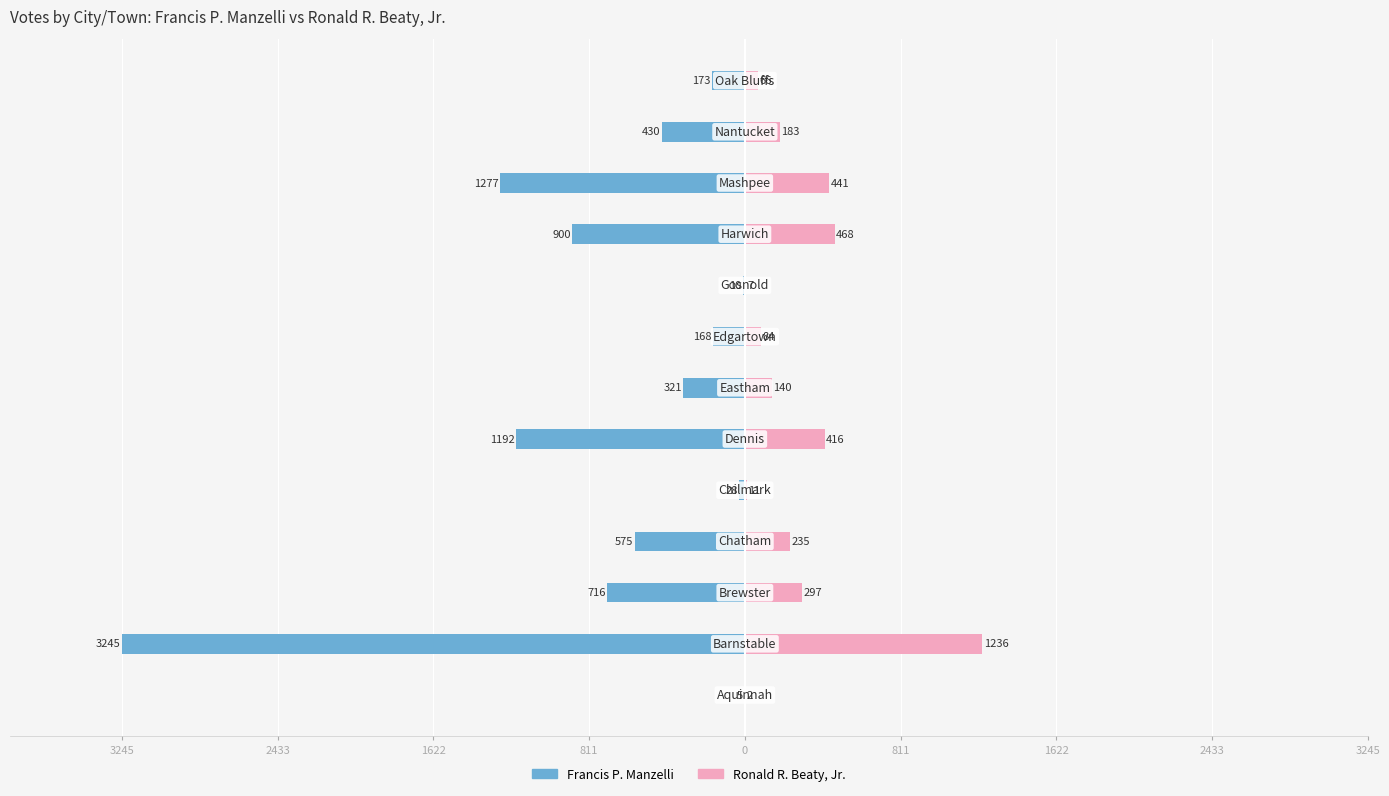

How many groups of bars are there?

13